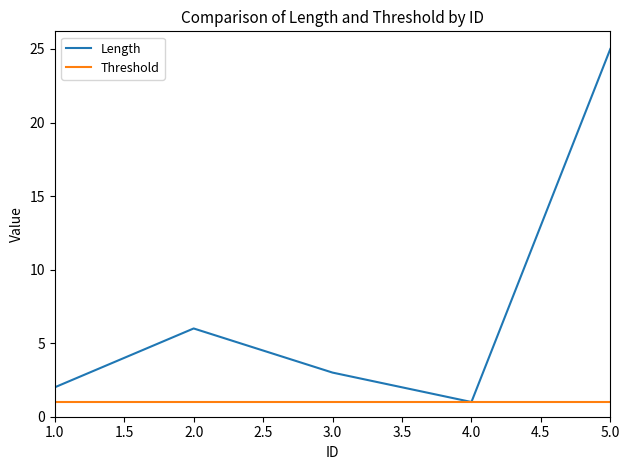

What is the spread (max minus min) of values at 1.0?

1